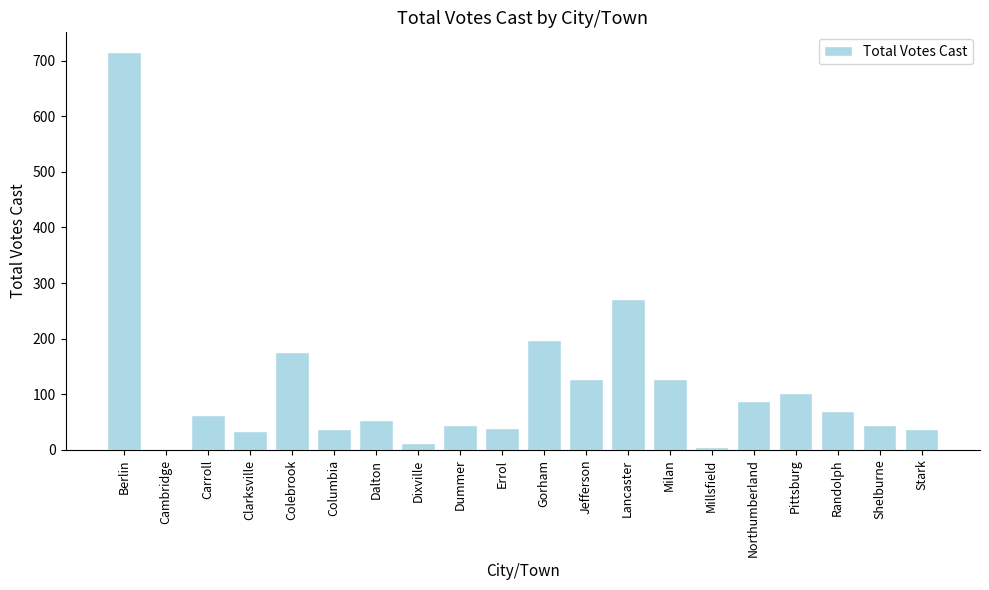

True or false: the data shows 13 at Dixville.

True